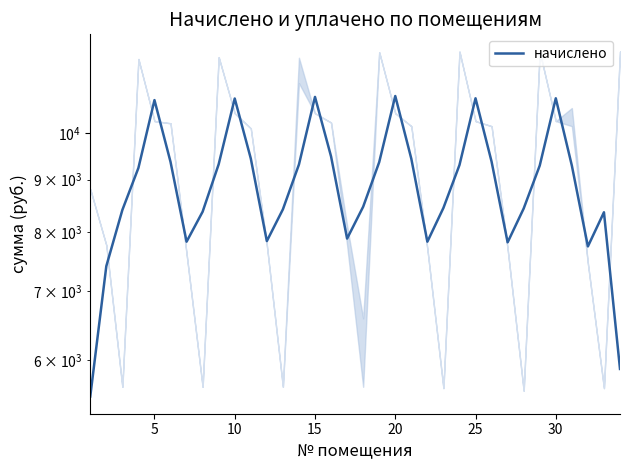

Is it true that the value at 30 is 14079.6?

False